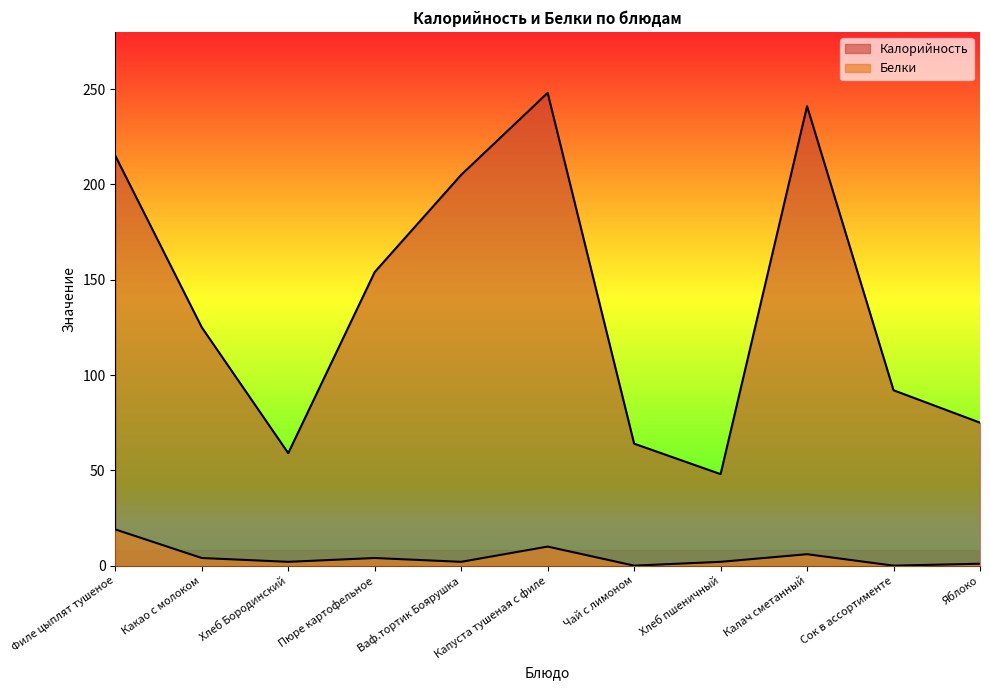

True or false: Калорийность has a value of 59 at Хлеб Бородинский.

True